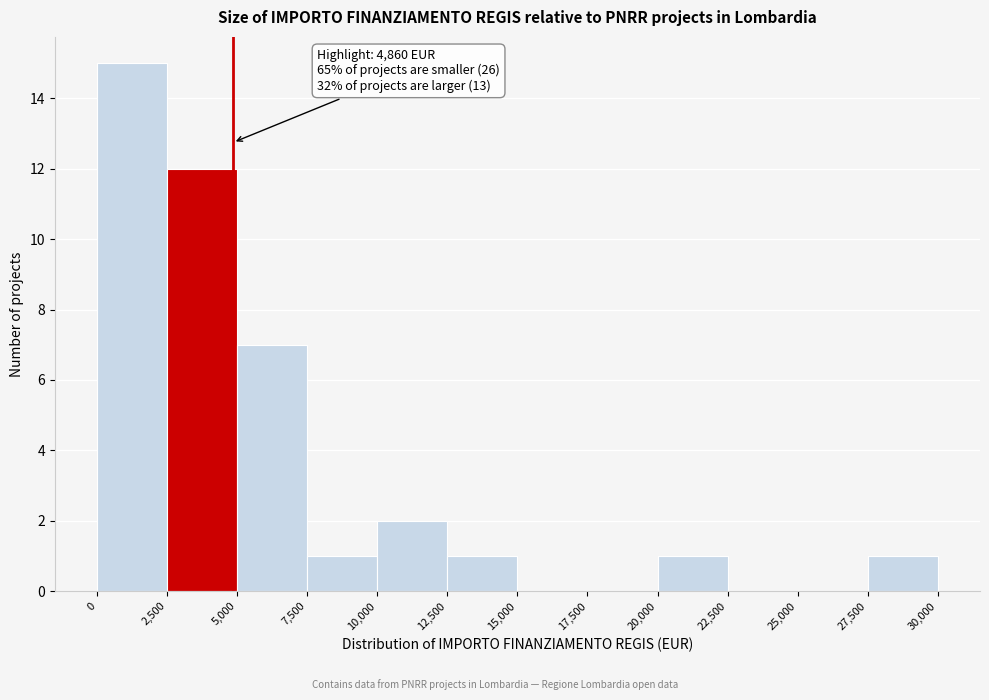

Over which range of the x-axis is the bar tallest?

0 to 2,500